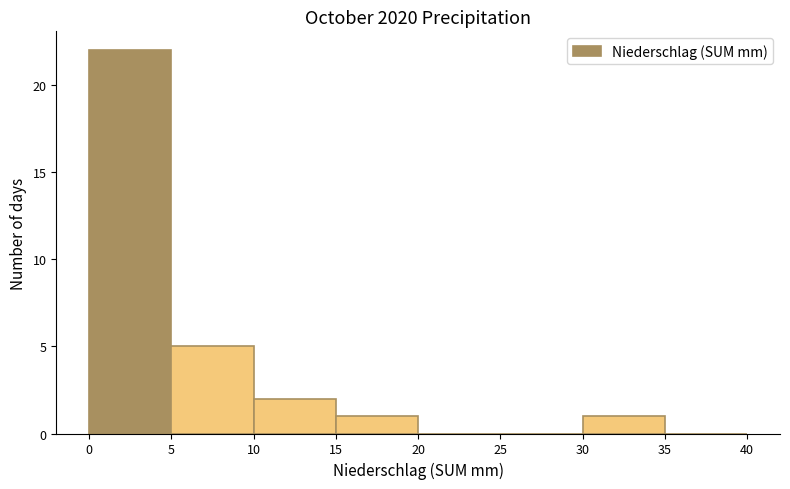

Which range on the x-axis has the tallest bar?

0 to 5